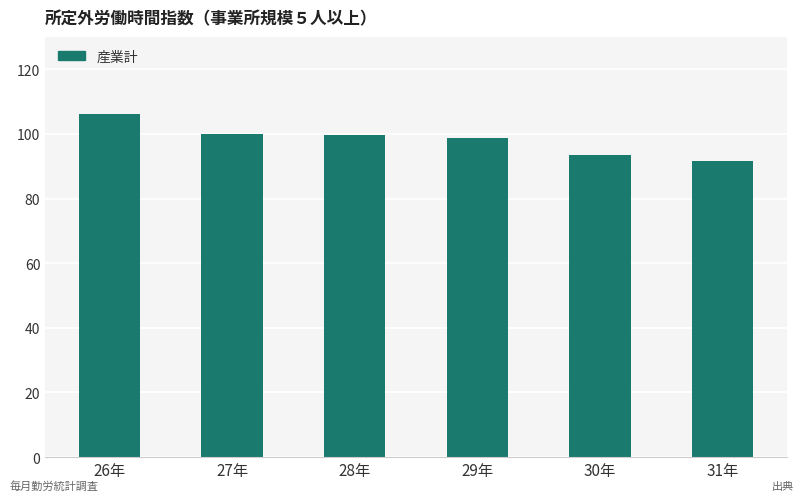

What is the ratio of the value at 31年 to the value at 29年?

0.9